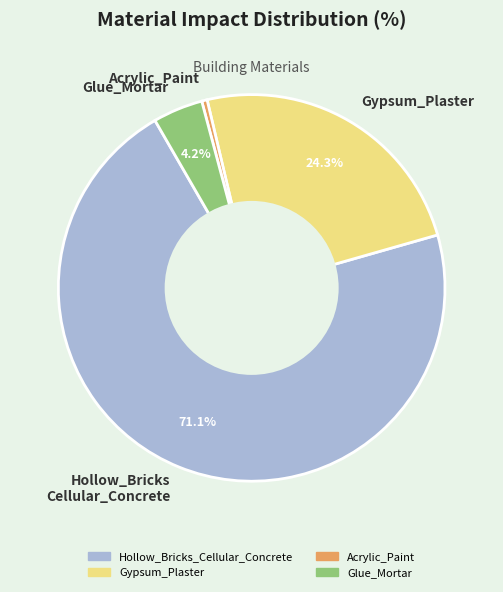

Combined, do Glue_Mortar and Acrylic_Paint account for over 50%?

No